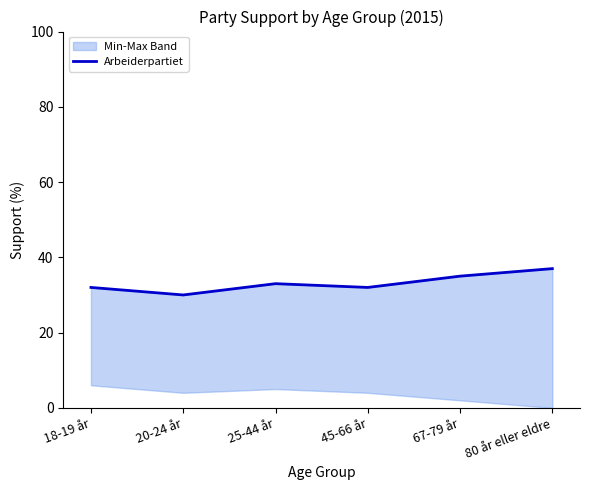

What is the maximum value shown in the chart?

37